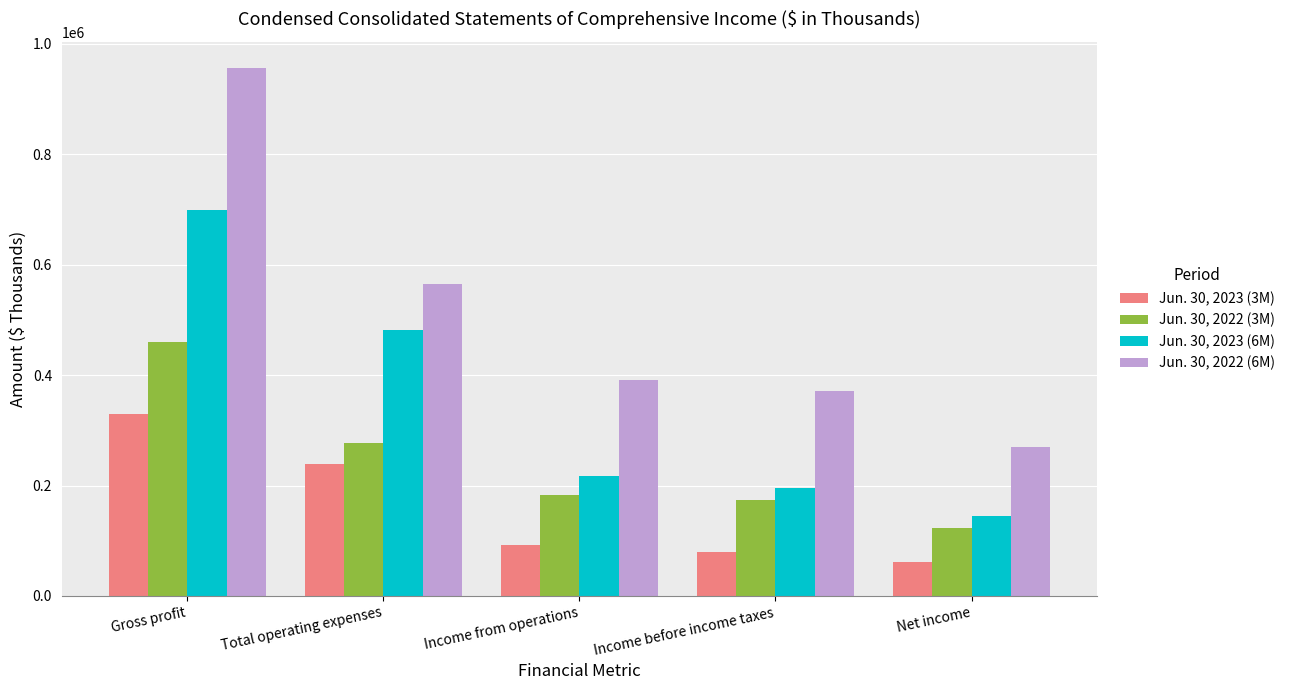

Between Total operating expenses and Income from operations, which series saw the biggest shift?

Jun. 30, 2023 (6M)